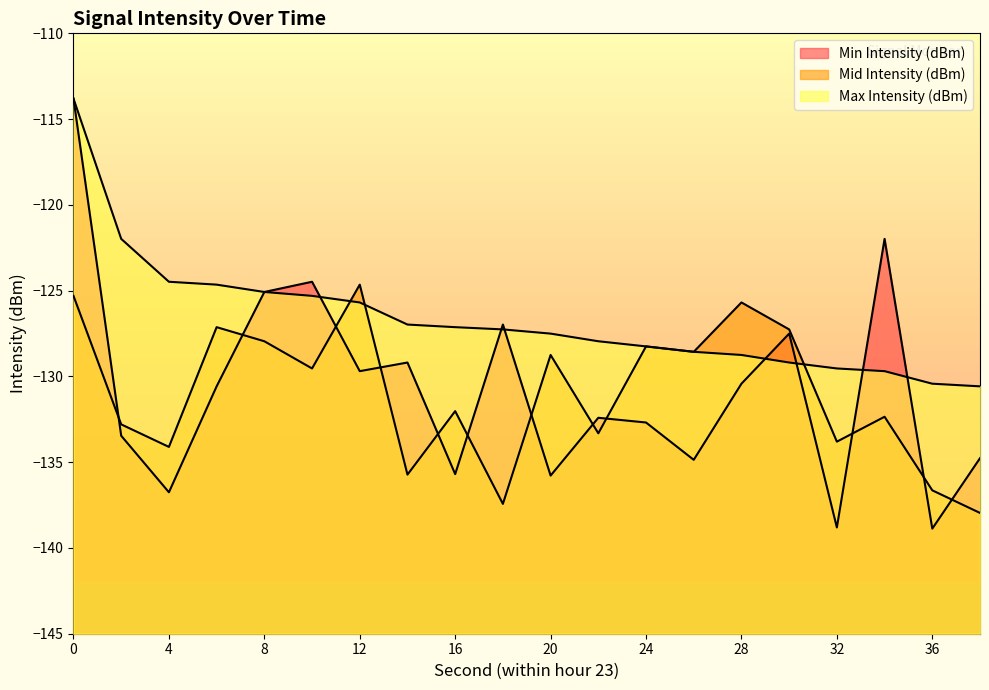

How many categories are shown in the chart?

20